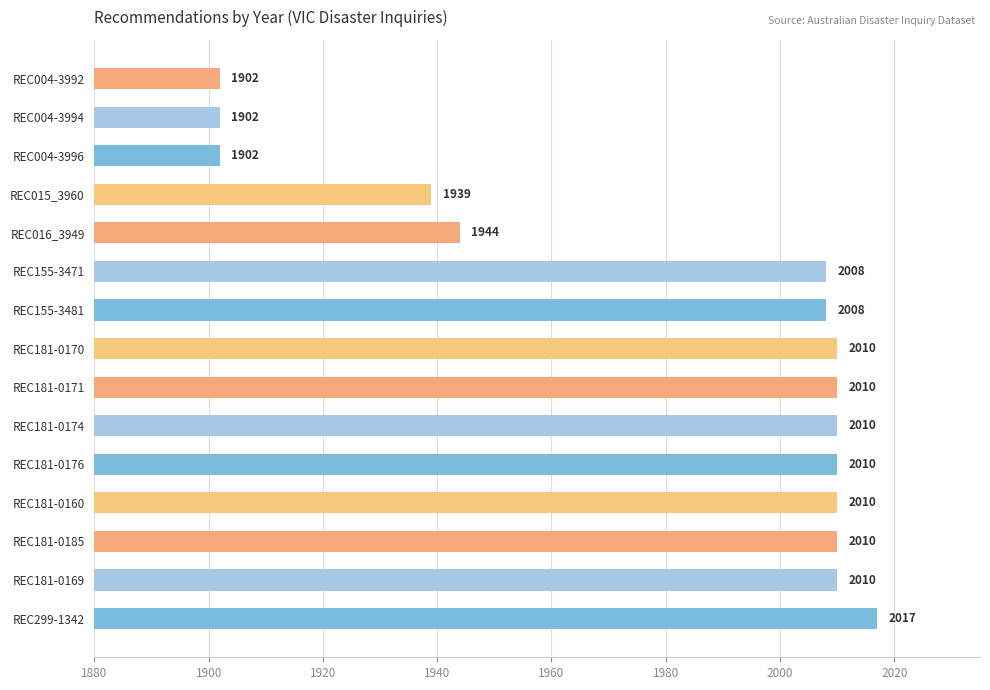

What is the average value?

1979